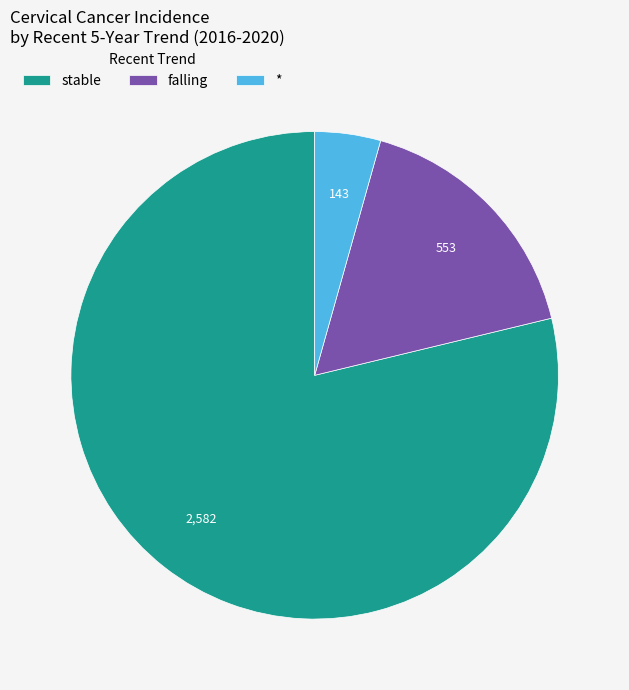

Is it true that stable is 31% of the pie?

False